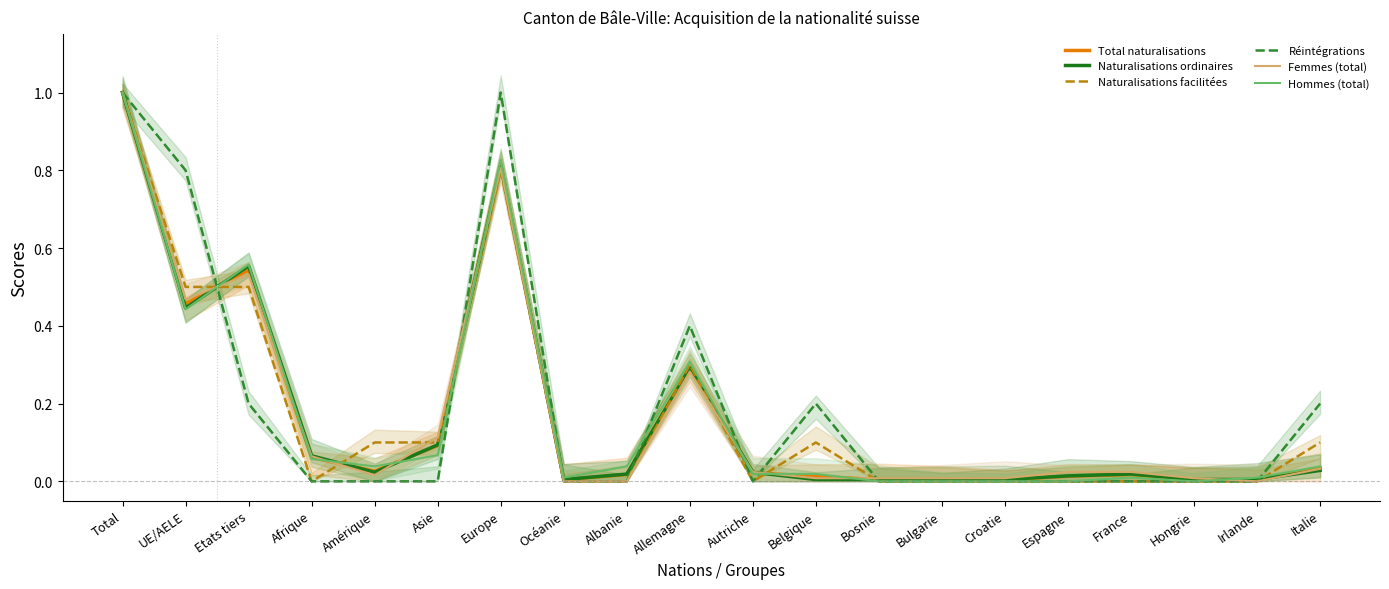

Where do Naturalisations facilitées and Réintégrations first cross each other?

UE/AELE and Etats tiers